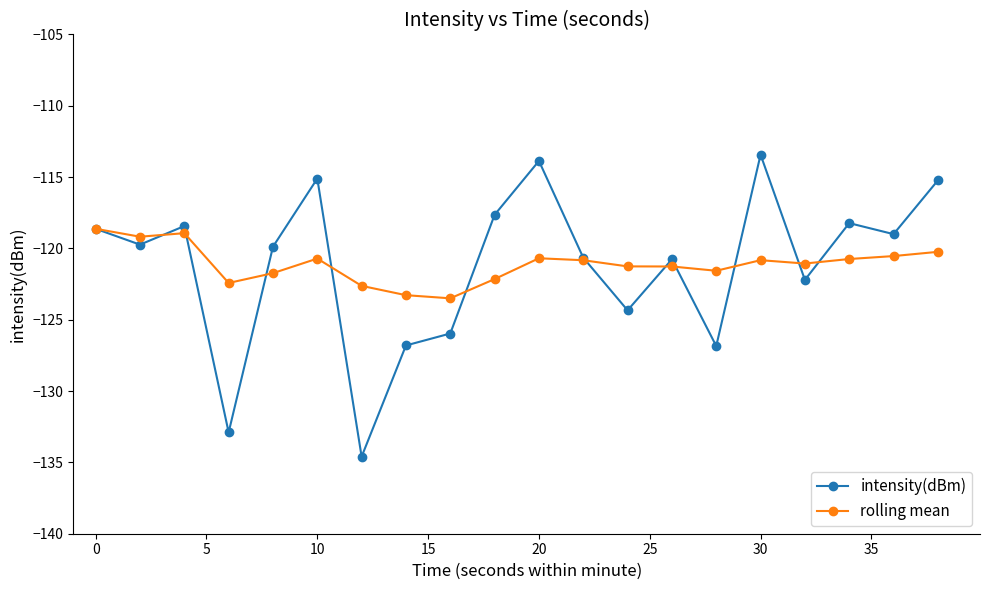

What is the value of the intensity(dBm) point at the 6th from the left?

-115.1